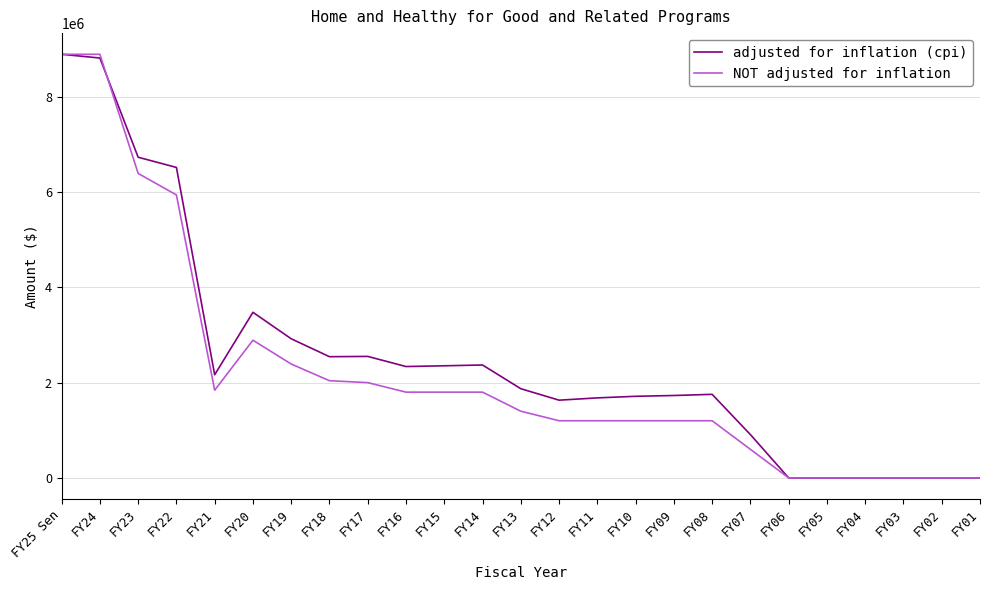

What are all the series names shown in the legend?

adjusted for inflation (cpi), NOT adjusted for inflation